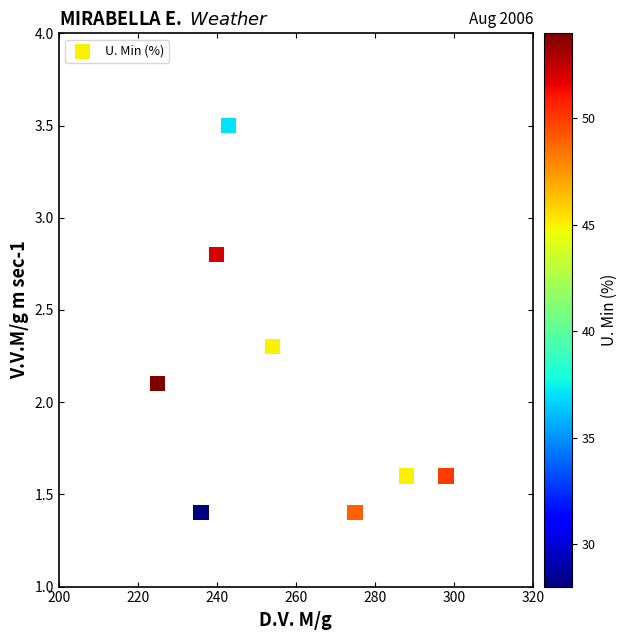

What is the average X value?

257.4